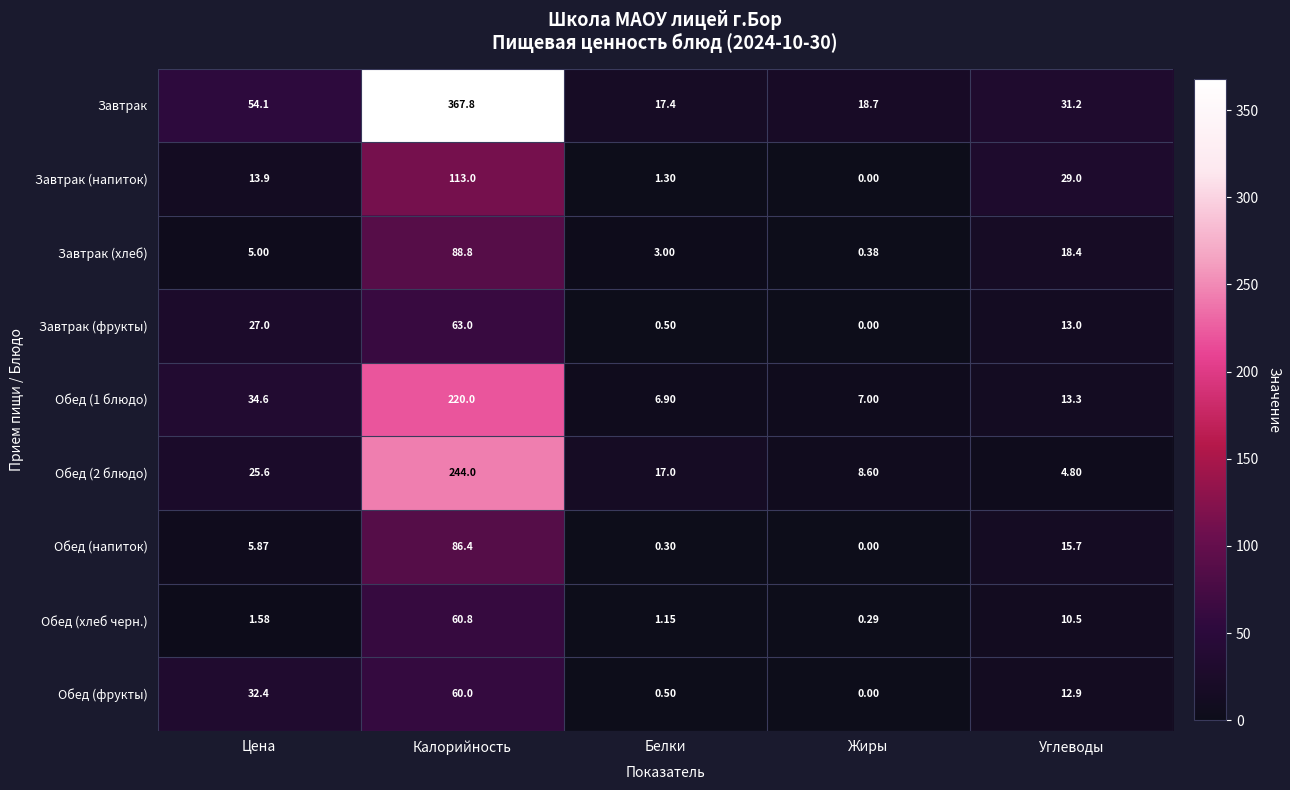

Which series has the widest spread of values?

Завтрак